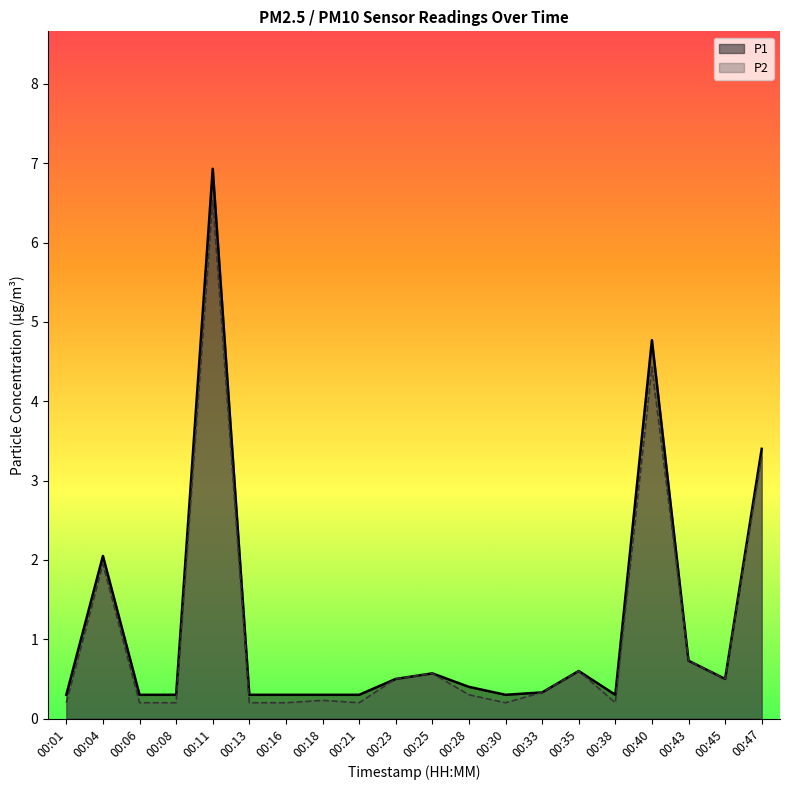

True or false: P1 has a value of 0.1 at 00:01.

False